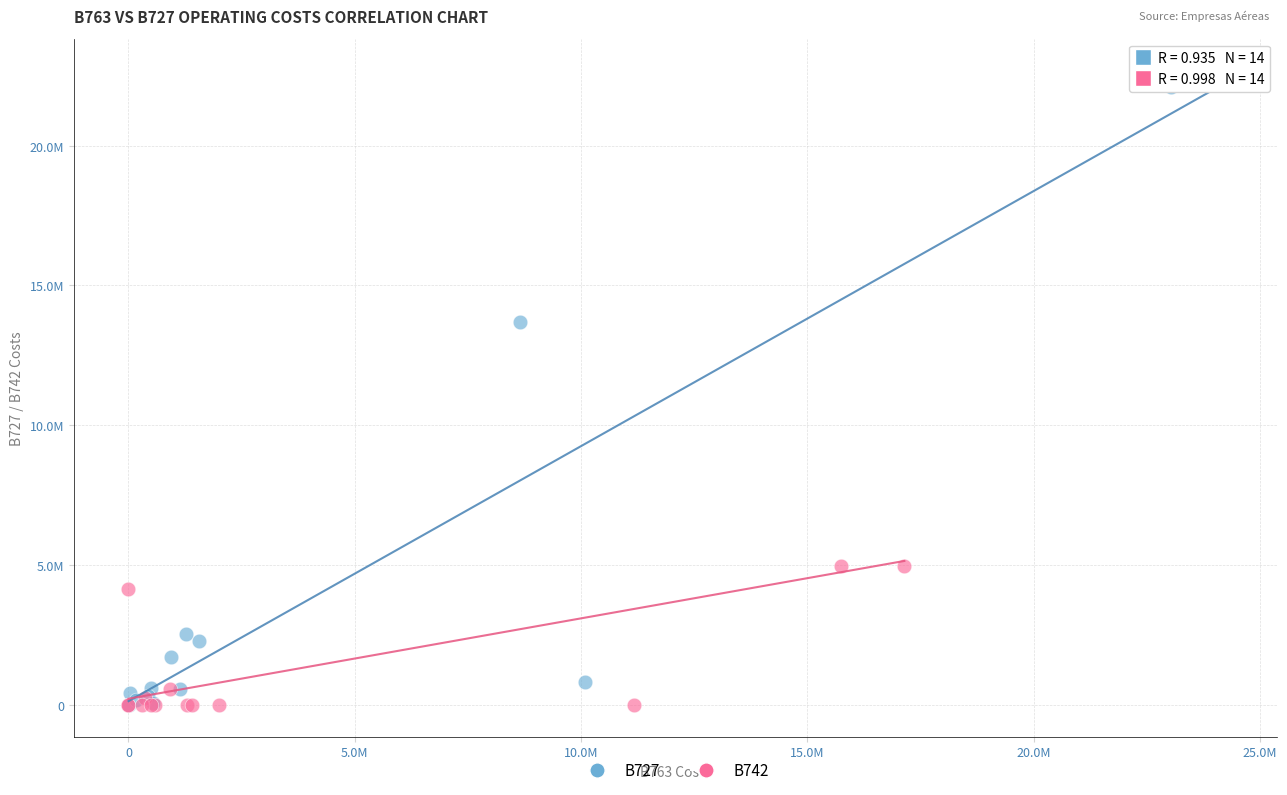

Which series contains the highest Y value?

B727